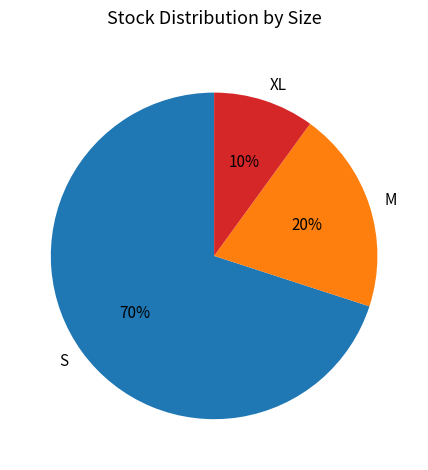

Which slice is the largest?

S